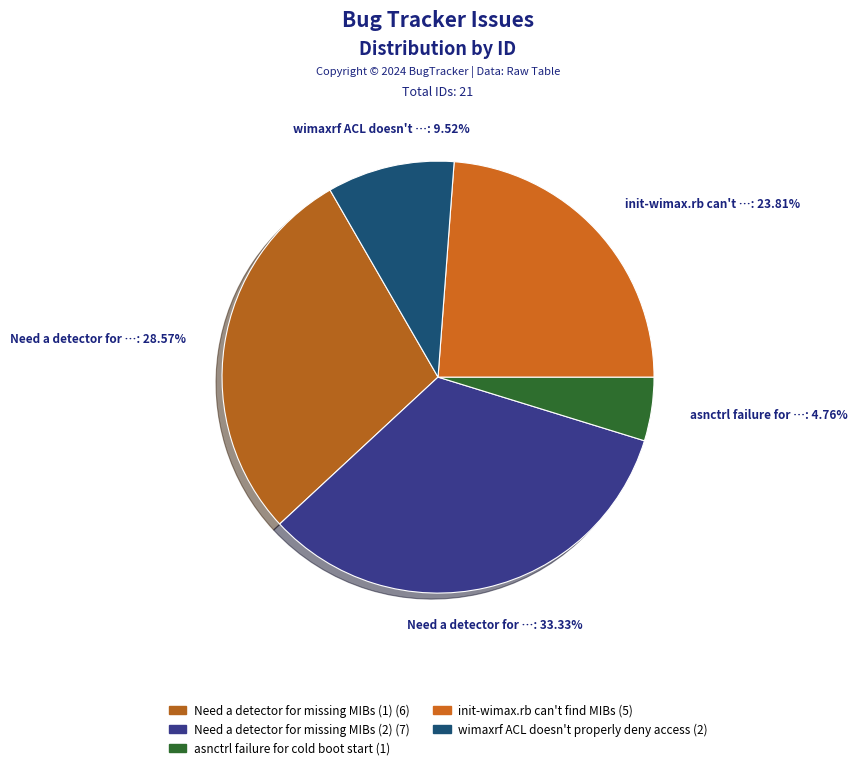

How many segments does this pie chart have?

5